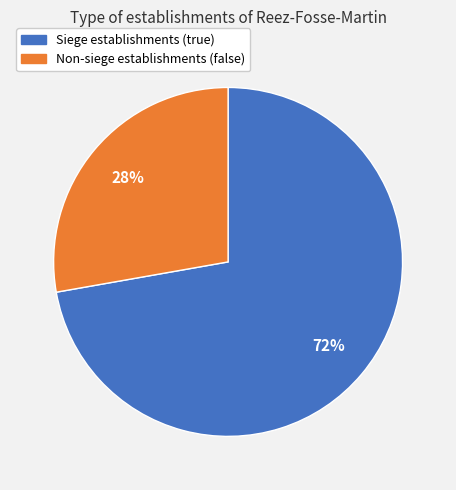

How many slices are in this pie chart?

2